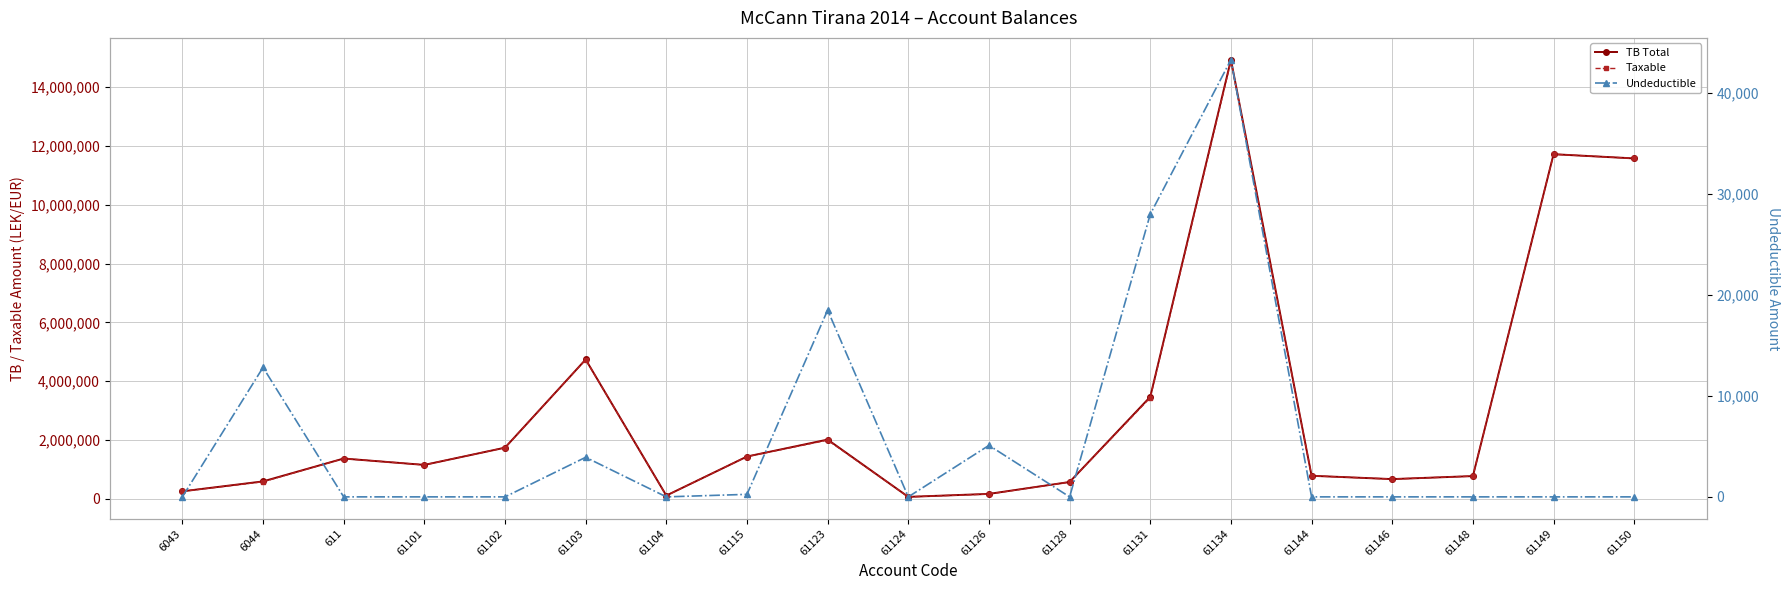

What is the label of the 9th point from the right?

61126